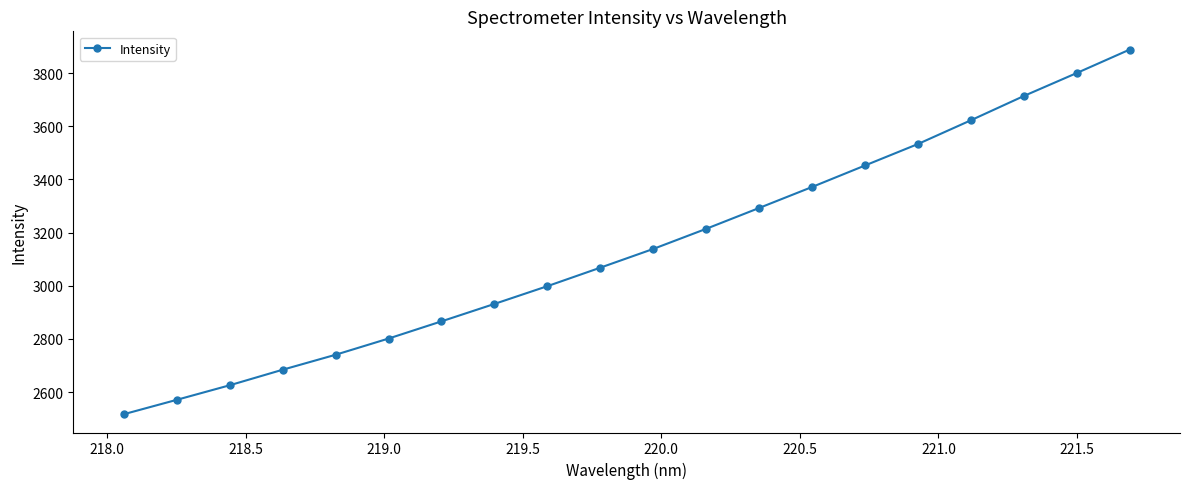

What is the difference between the maximum and minimum values?

1372.3